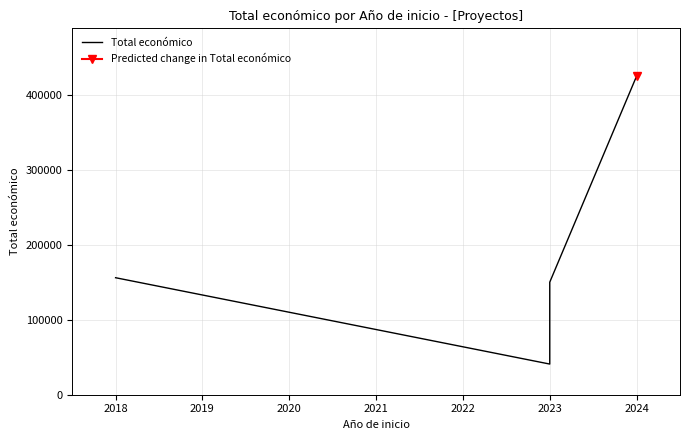

What is the greatest value displayed?

424720